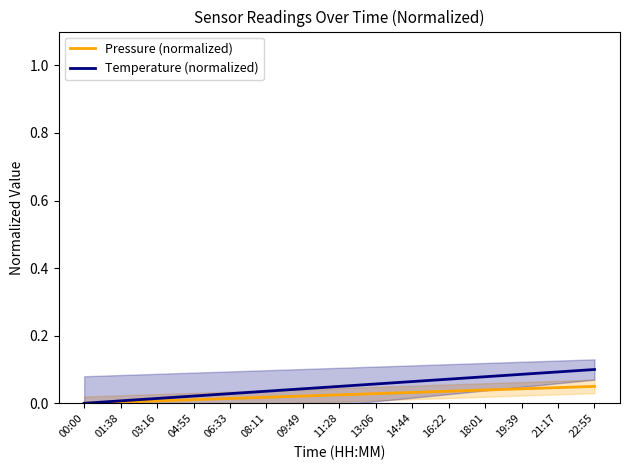

At which category is the sum across all series the highest?

22:55